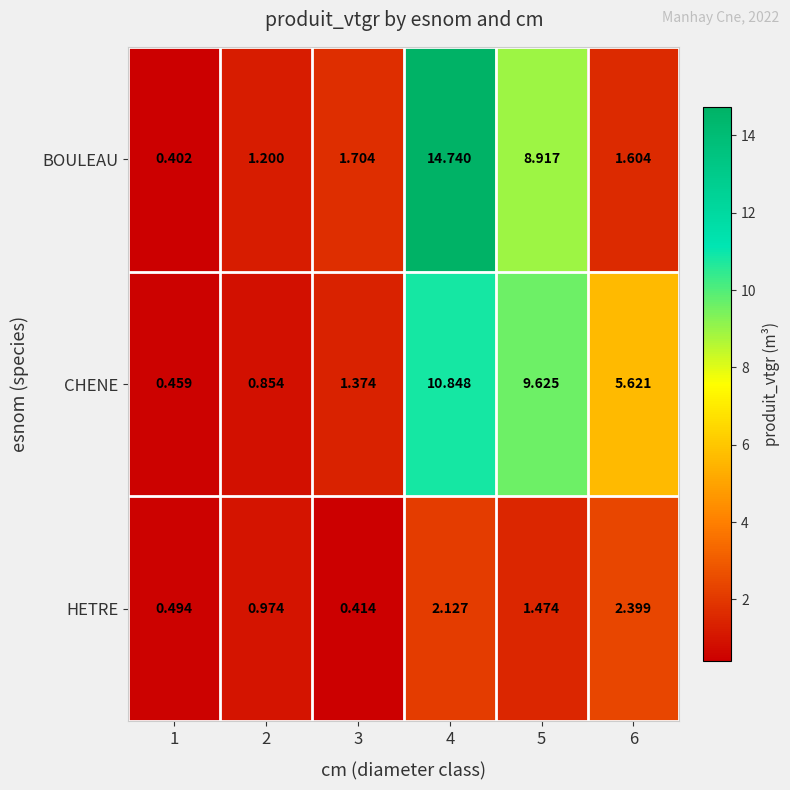

Is the value of CHENE at 5 greater than the value of BOULEAU at 5?

Yes